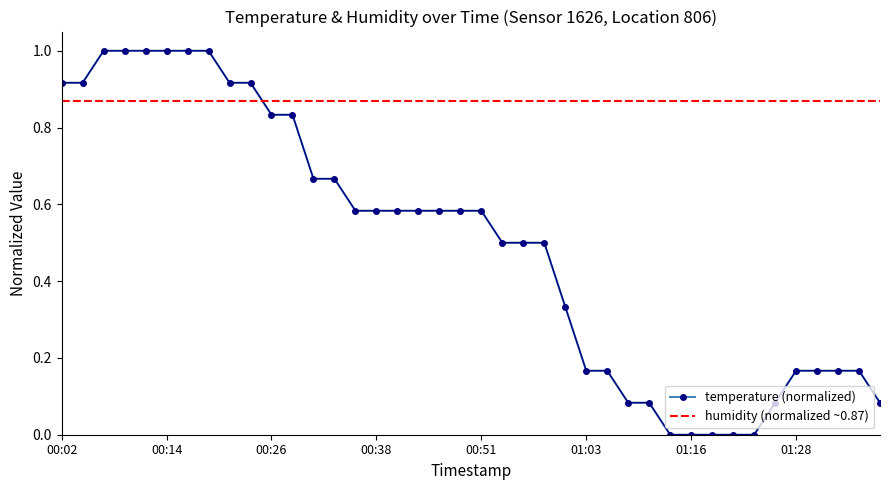

How many data points are above 0?

35